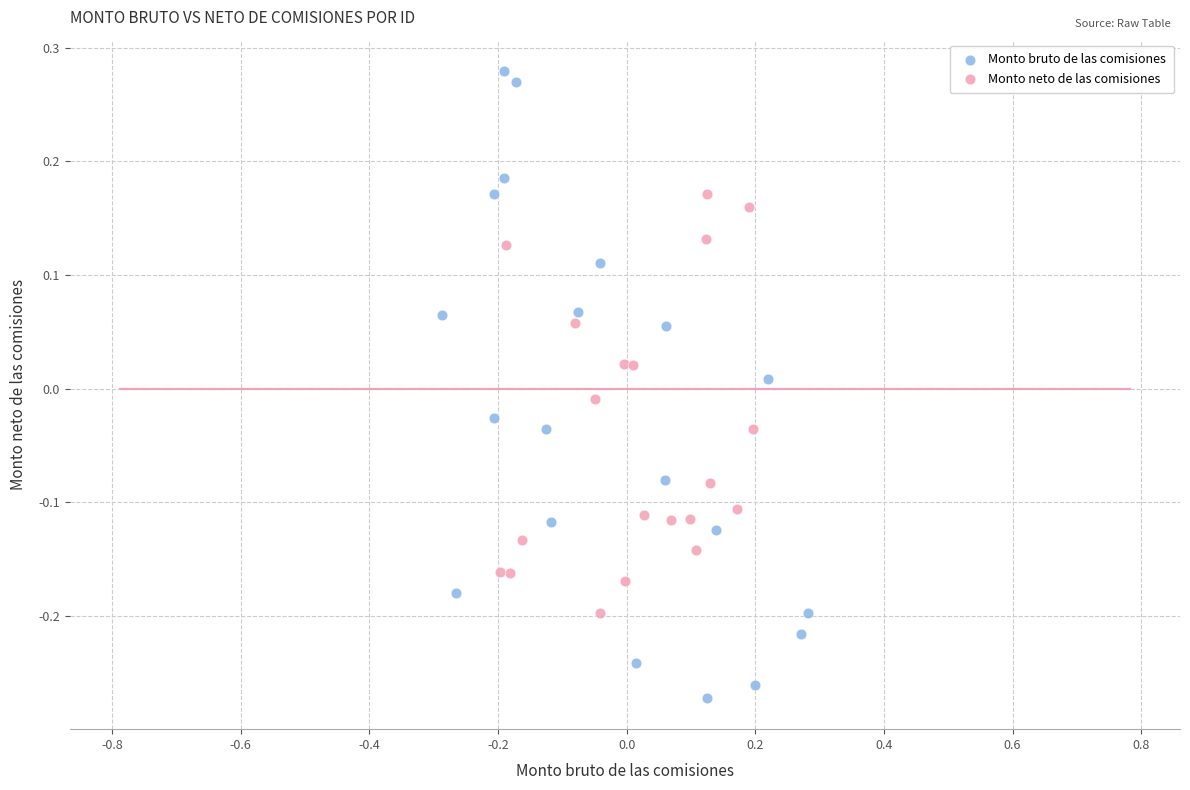

Which series reaches the minimum Y coordinate?

Monto bruto de las comisiones